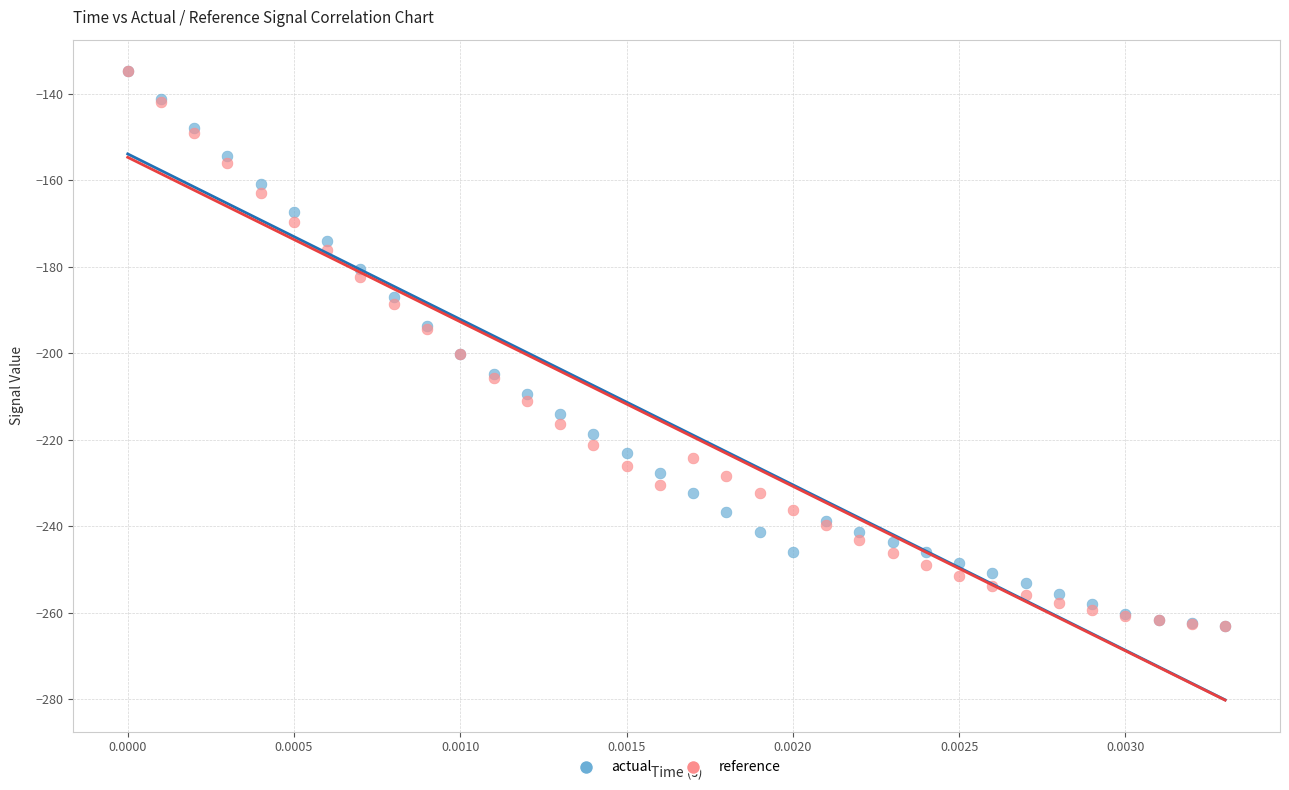

What are all the series names shown in the legend?

actual, reference